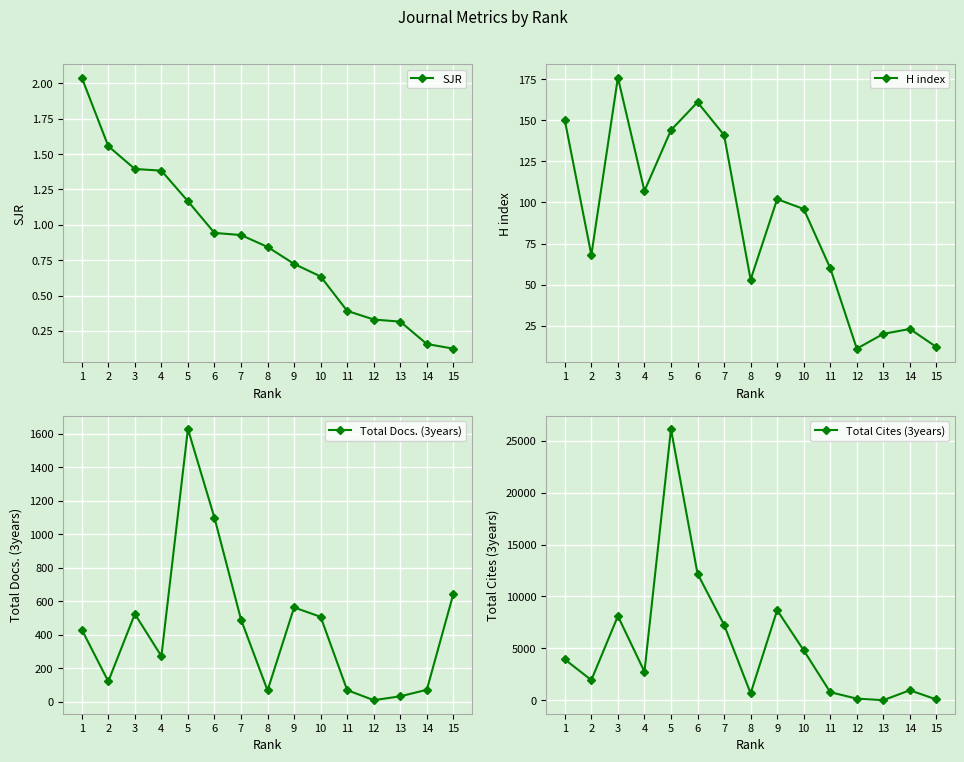

True or false: Total Docs. (3years) and H index intersect in this chart.

True